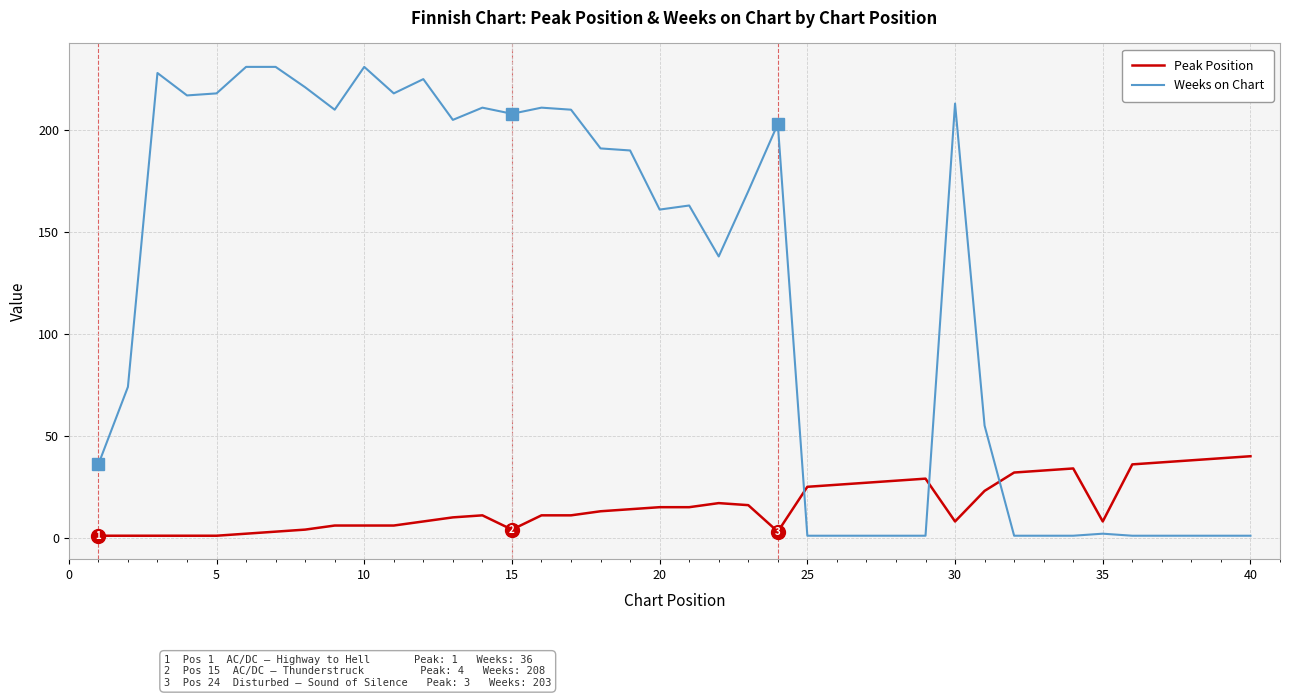

What are all the series names shown in the legend?

Peak Position, Weeks on Chart